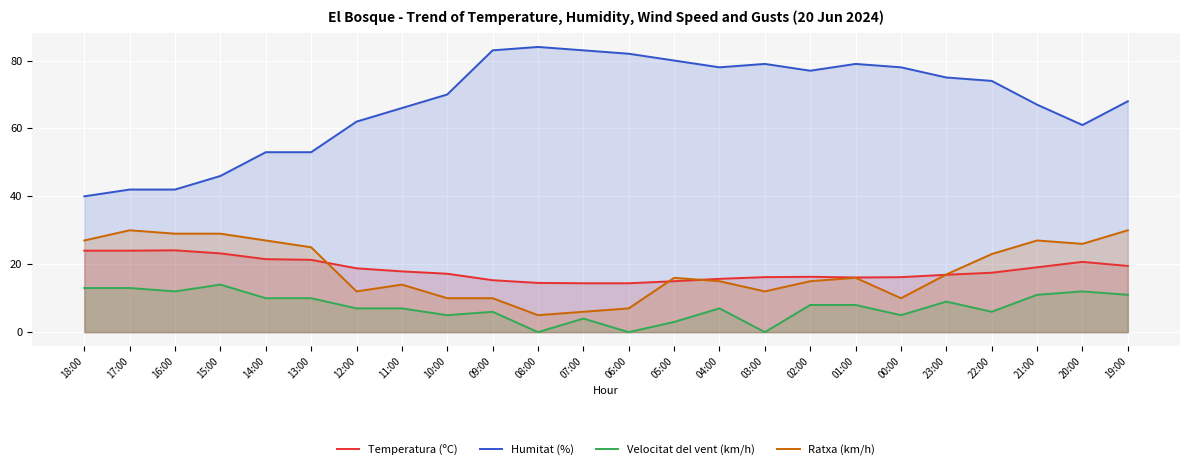

Where does the Temperatura (ºC) series first go above 17?

18:00